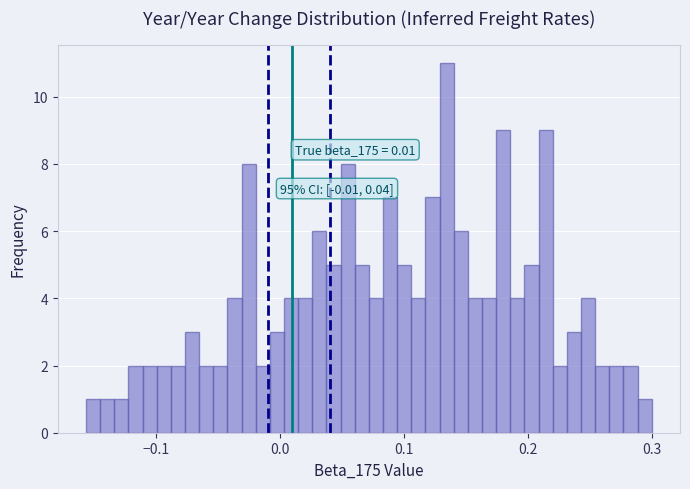

Read against the x-axis, roughly where is the centre of the tallest bar?

0.13